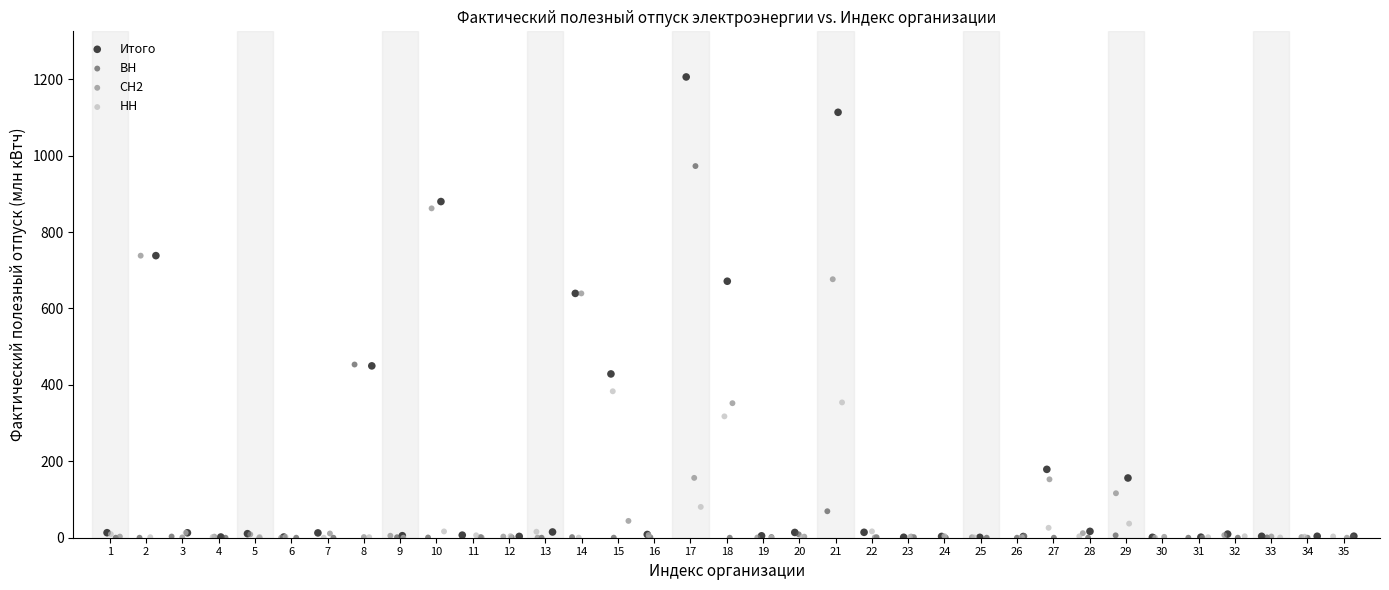

Which series contains the highest Y value?

Итого